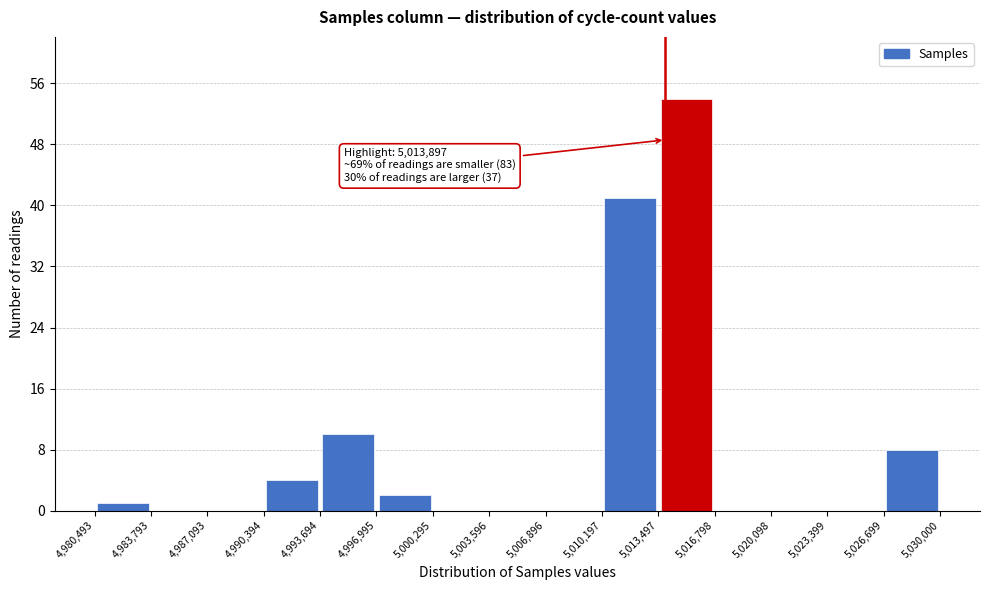

Which range on the x-axis has the tallest bar?

5,013,497 to 5,016,798